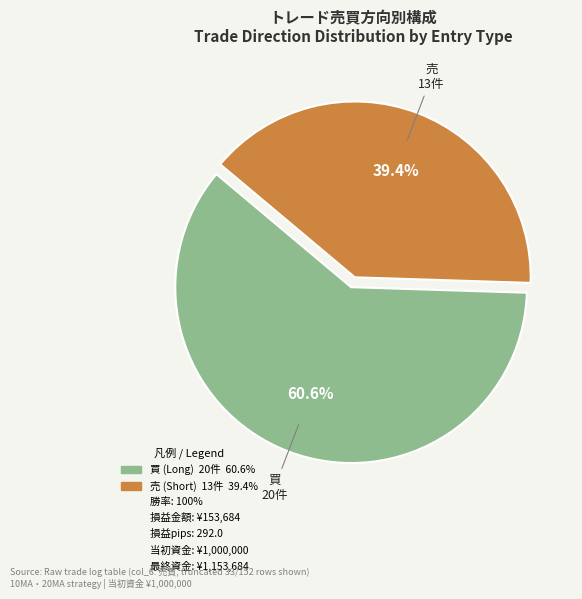

Does any single category account for the majority?

Yes